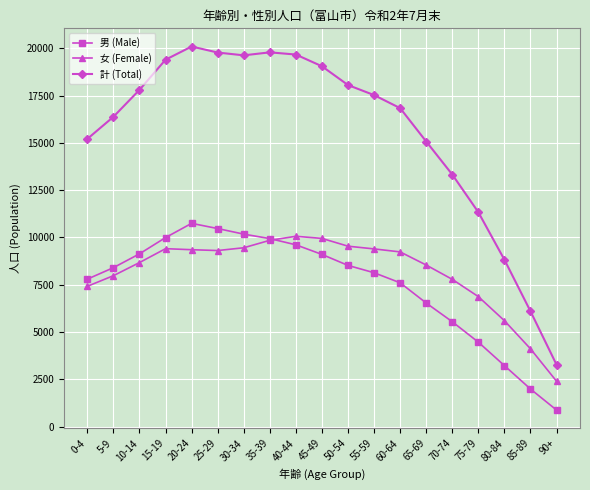

What are all the series names shown in the legend?

男 (Male), 女 (Female), 計 (Total)